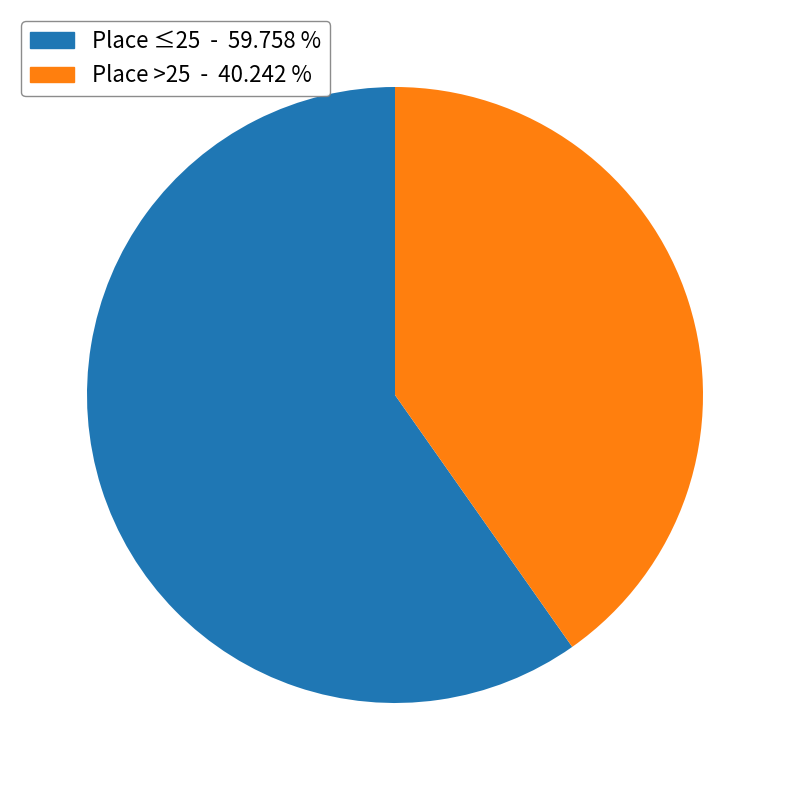

How many slices are in this pie chart?

2